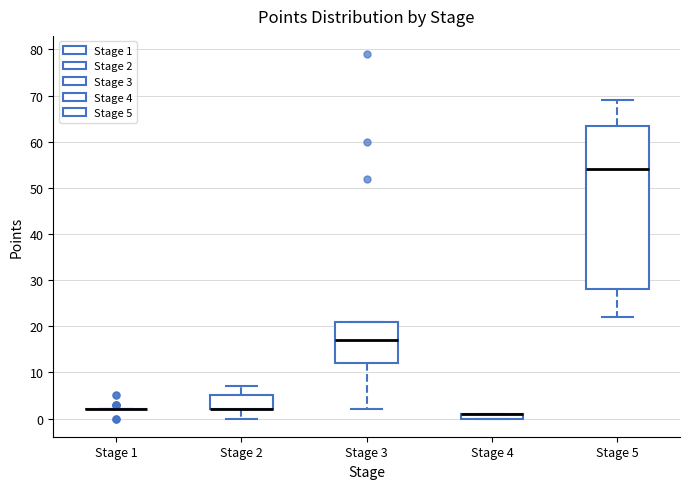

Which box is the tallest, from its lower edge to its upper edge?

Stage 5